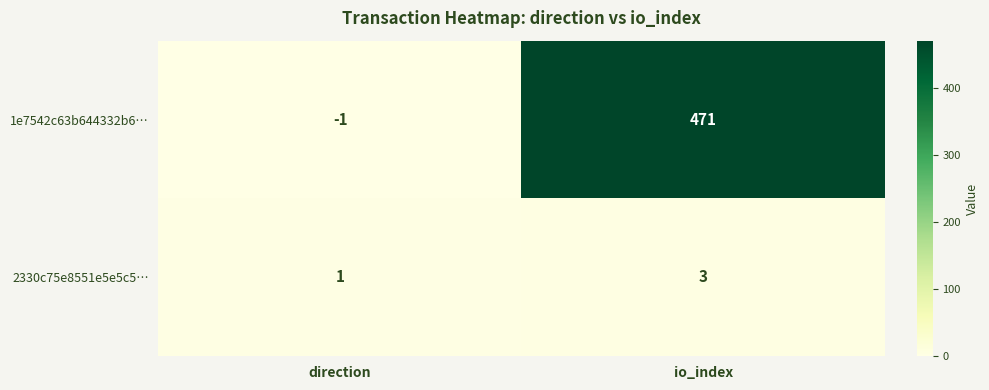

Which label corresponds to the largest value in the chart?

io_index